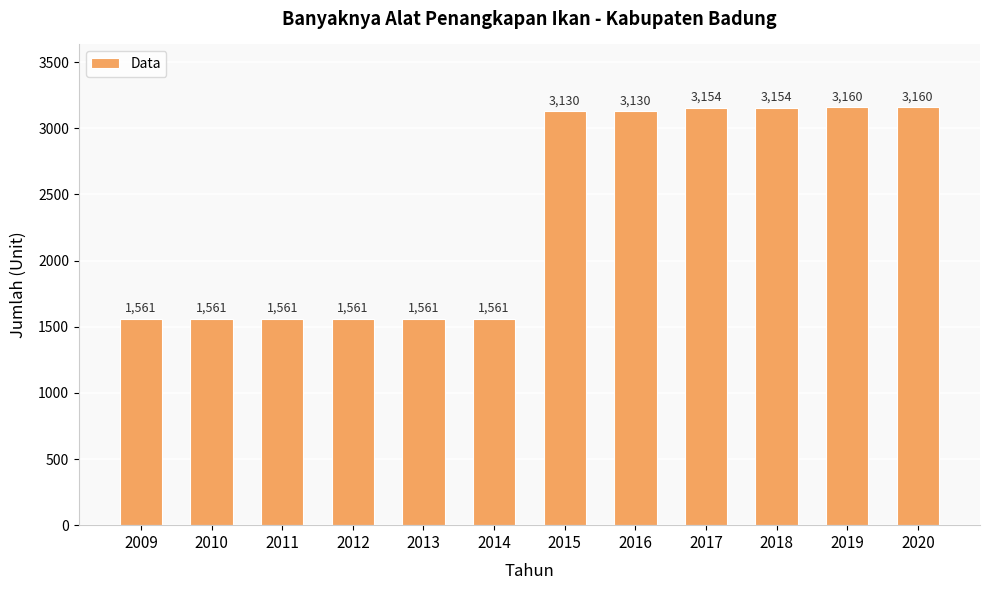

Is it true that the value at 2014 is 747?

False